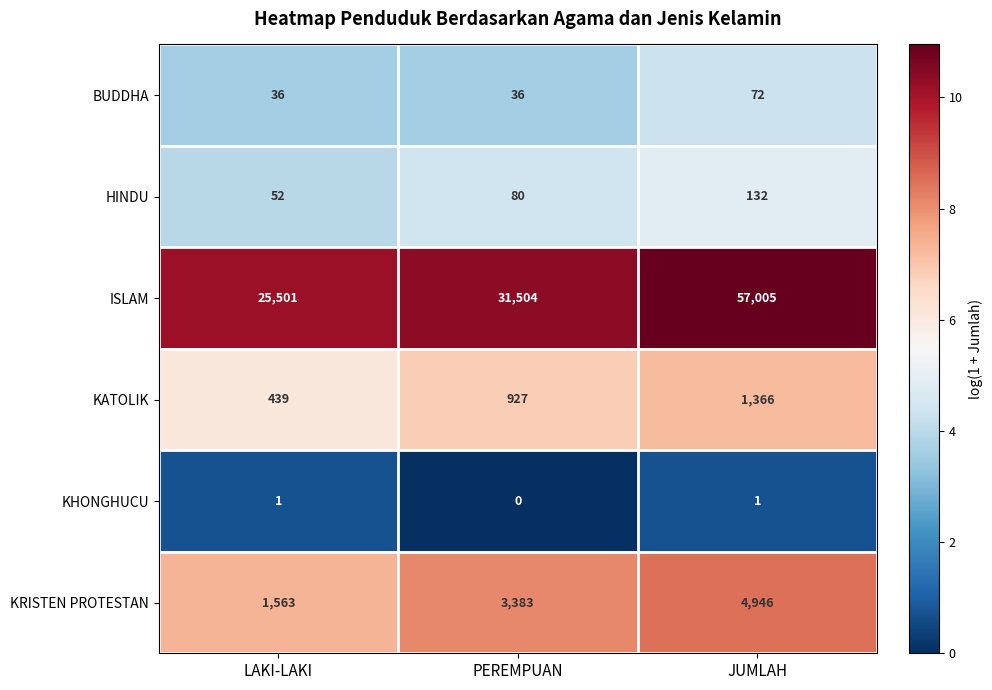

The KRISTEN PROTESTAN series shows 6890 at JUMLAH. True or false?

False